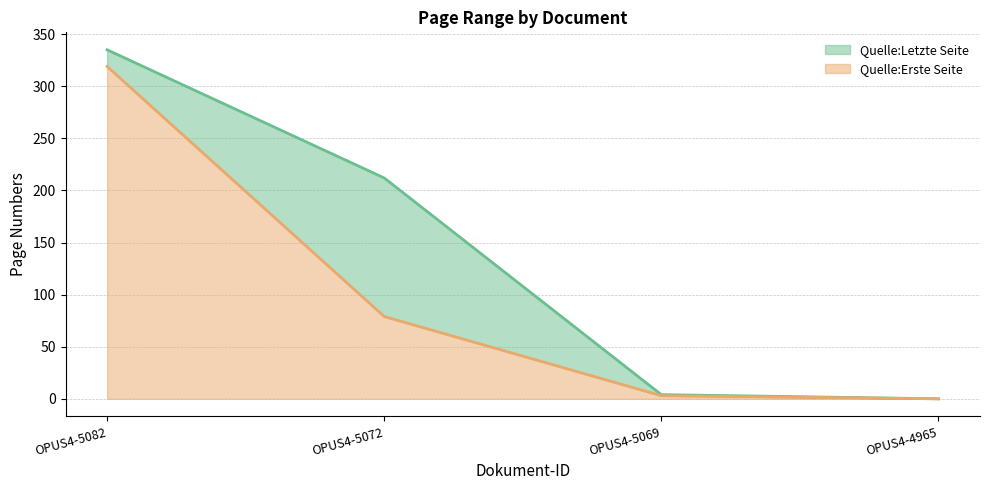

How many values in Quelle:Letzte Seite are above zero?

3